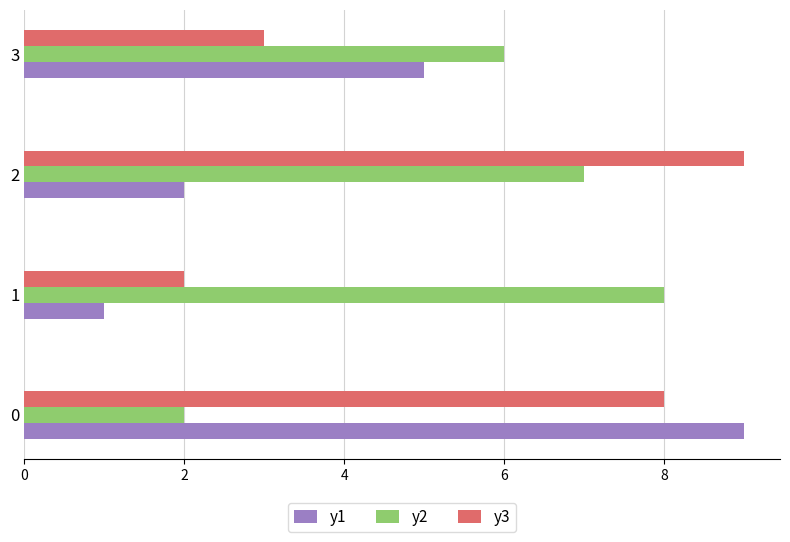

Count the number of data series in this chart.

3